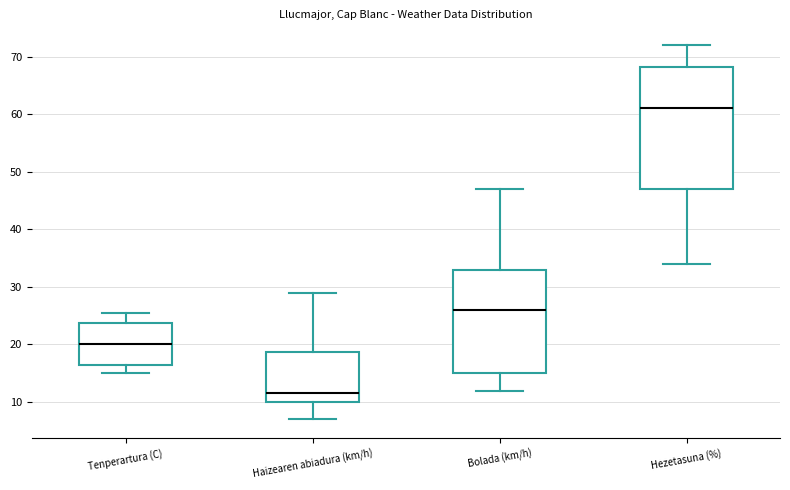

Where does the upper whisker of the box for Hezetasuna (%) end on the y-axis? The values are not printed on the chart, so give them approximately, as read against the axis.

72